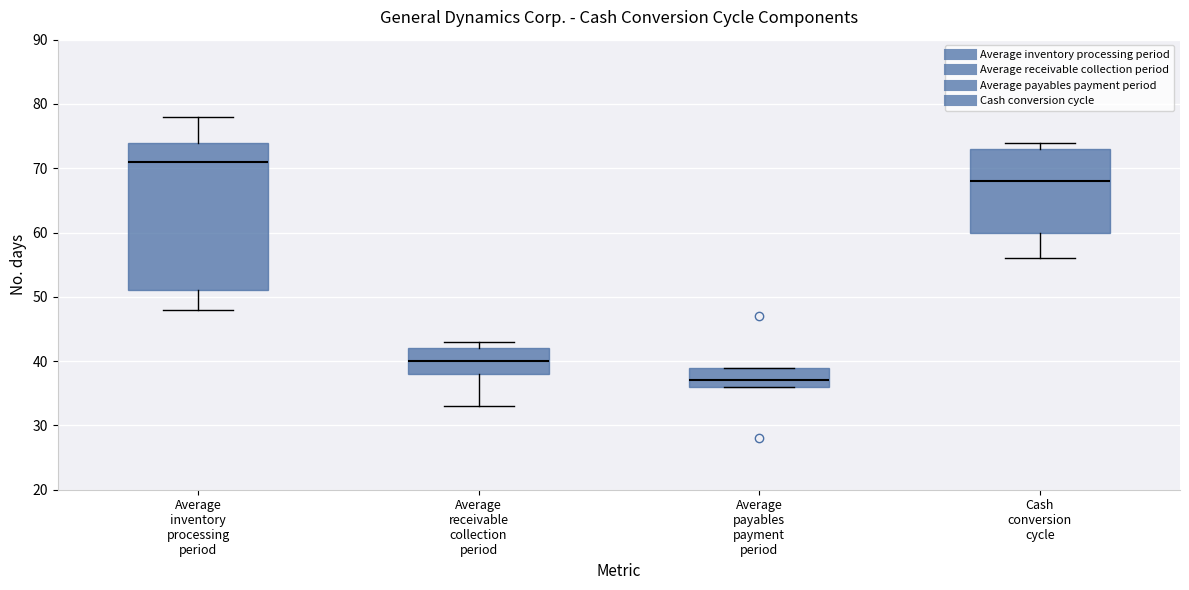

Where is the upper edge of the box for Average inventory processing period on the y-axis? The values are not printed on the chart, so give them approximately, as read against the axis.

74